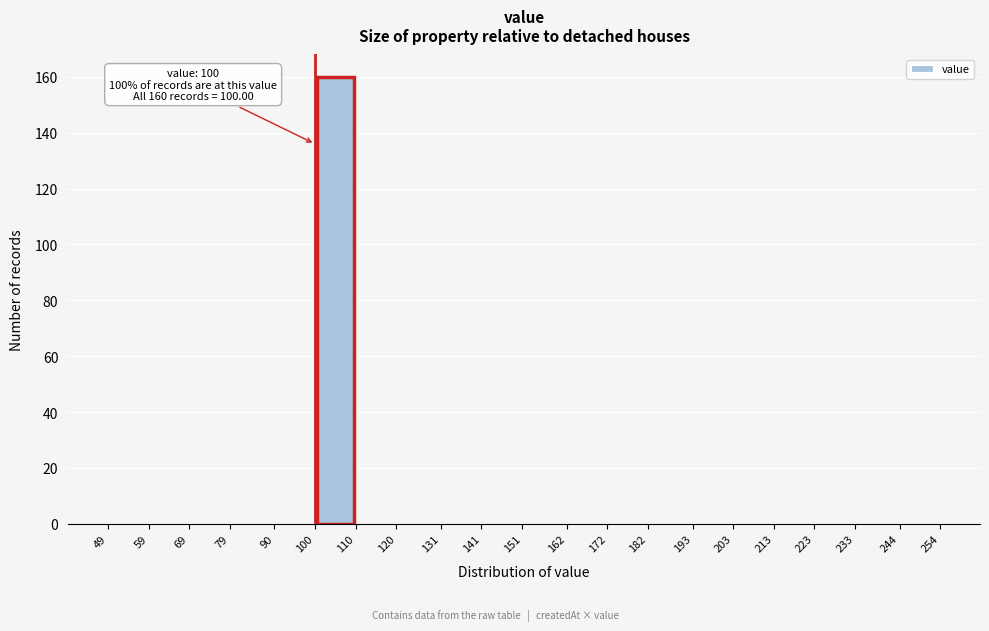

Over which range of the x-axis is the bar tallest?

100 to 110